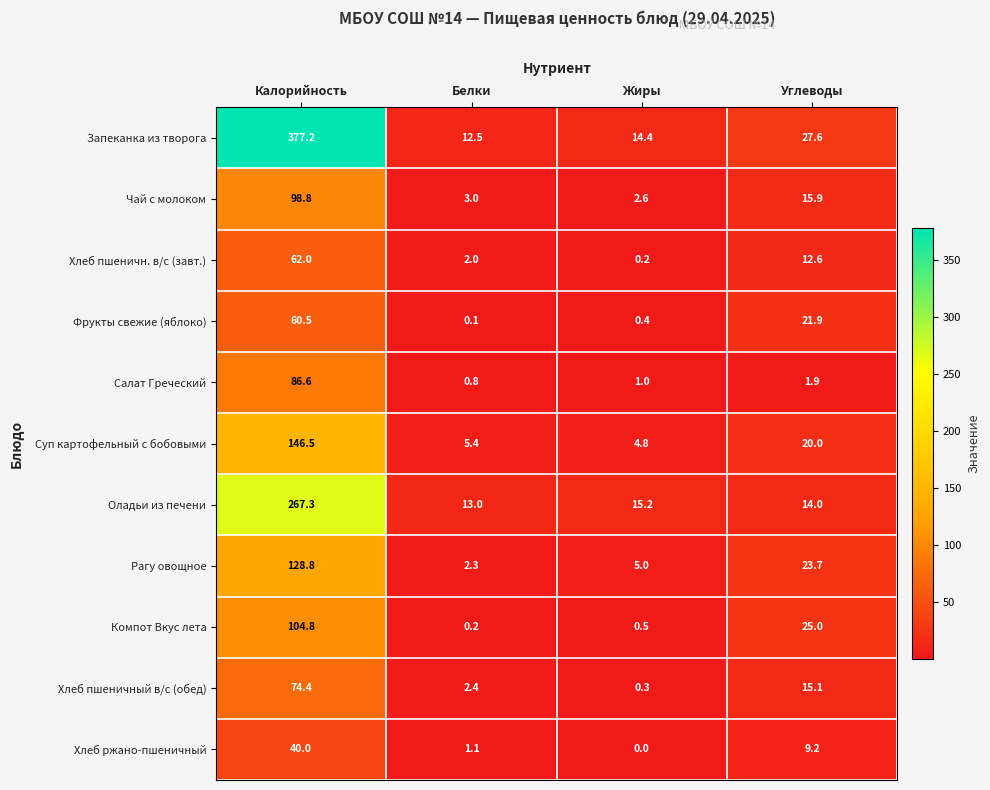

Count the number of categories in the chart.

4